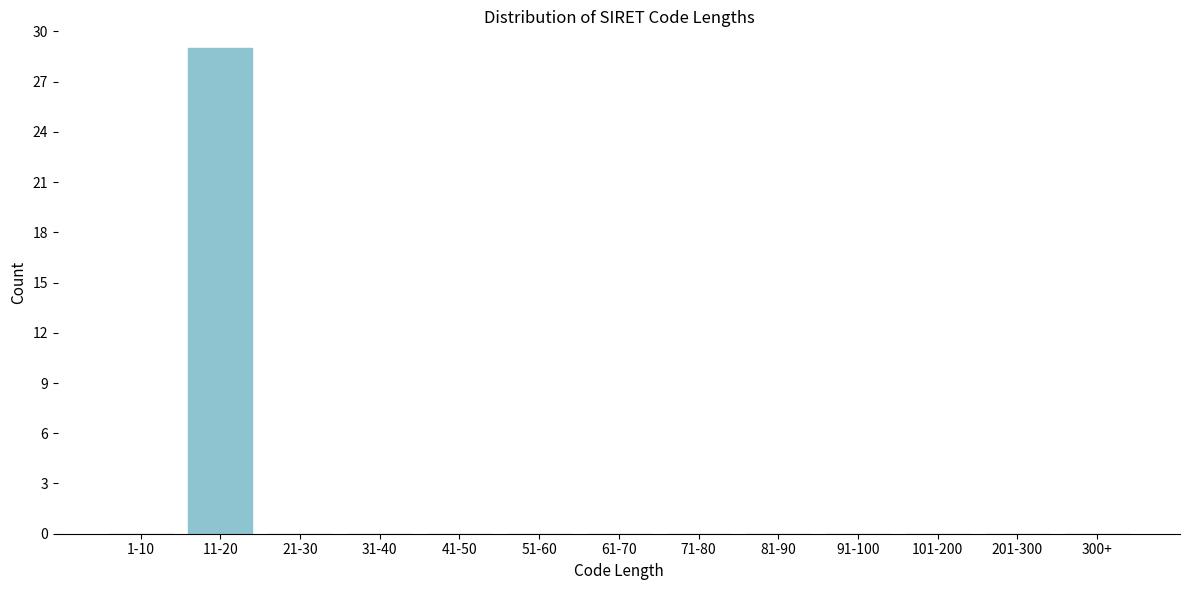

Reading left to right, list all the values displayed in this chart.

1-10=0	11-20=29	21-30=0	31-40=0	41-50=0	51-60=0	61-70=0	71-80=0	81-90=0	91-100=0	101-200=0	201-300=0	300+=0